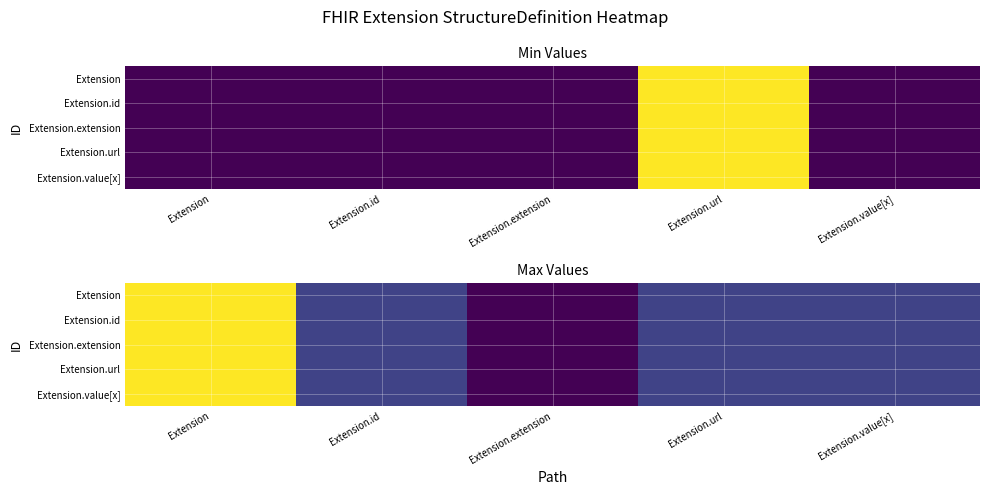

Which has a higher value, Extension.url or Extension.value[x]?

Extension.url